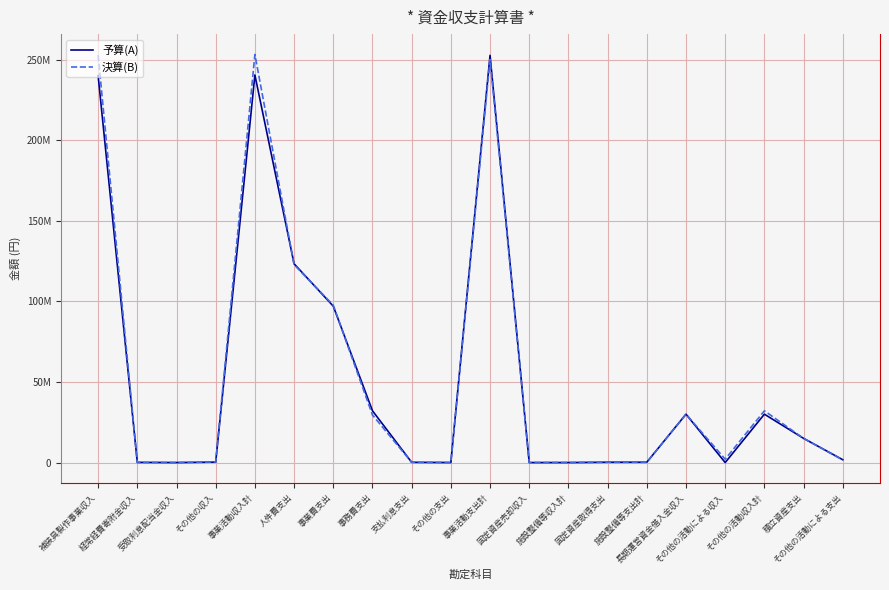

In 予算(A), how many points are higher than both neighbors (excluding endpoints)?

4